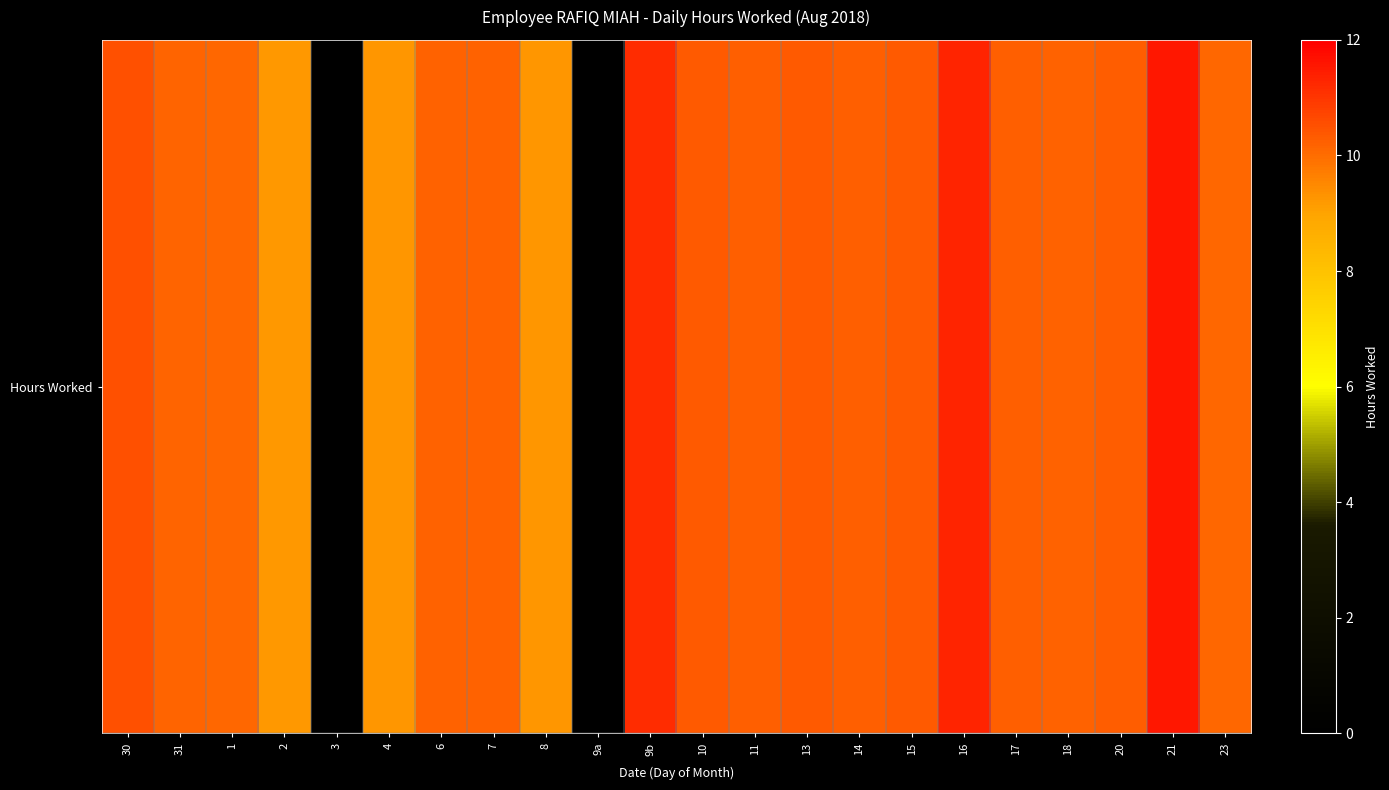

What is the difference between the values at 3 and 2?

9.2